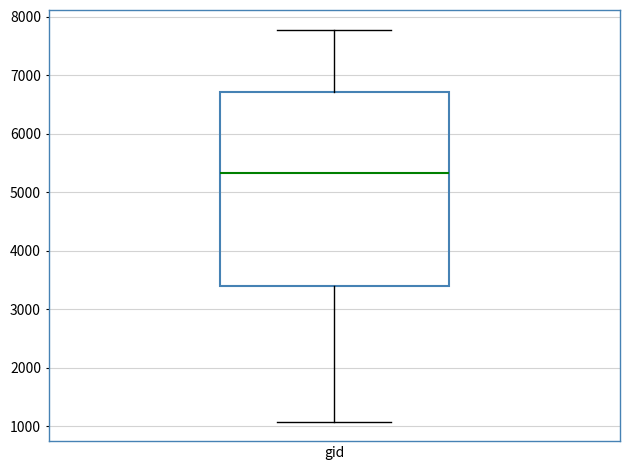

Read this box plot against the y-axis: the position of the median line, the range covered by the box, and the ends of both whiskers. The values are not printed on the chart, so give them approximately, as read against the axis.

median 5300, box 3400 to 6700, whiskers 1100 to 7800